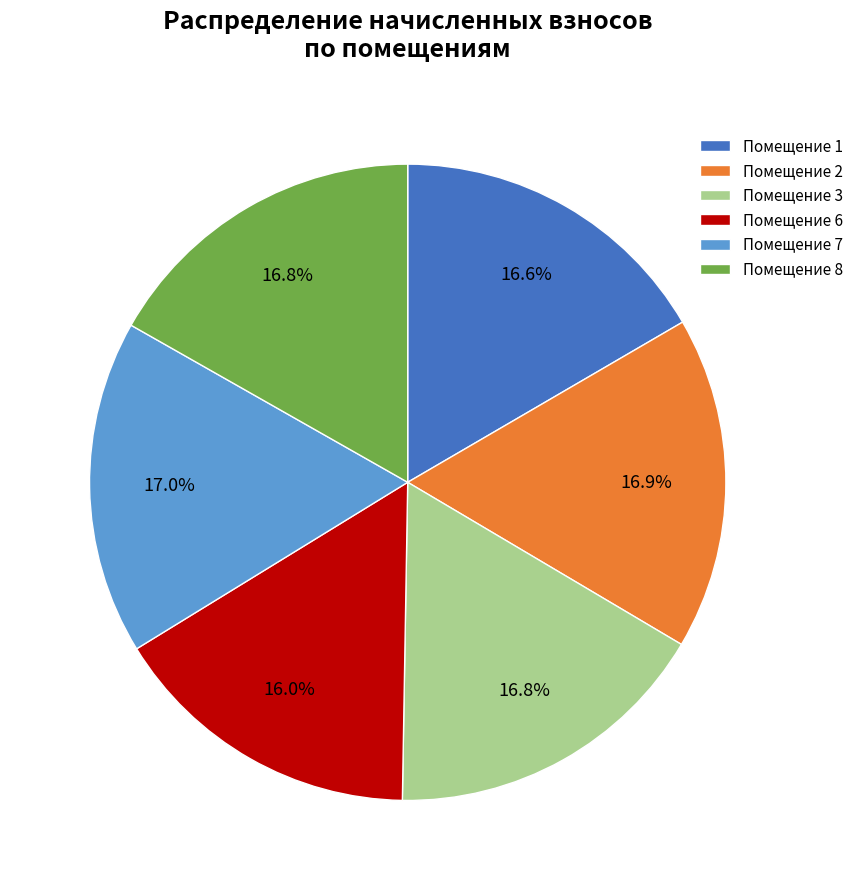

Is the sum of Помещение 2 and Помещение 6 greater than half?

No